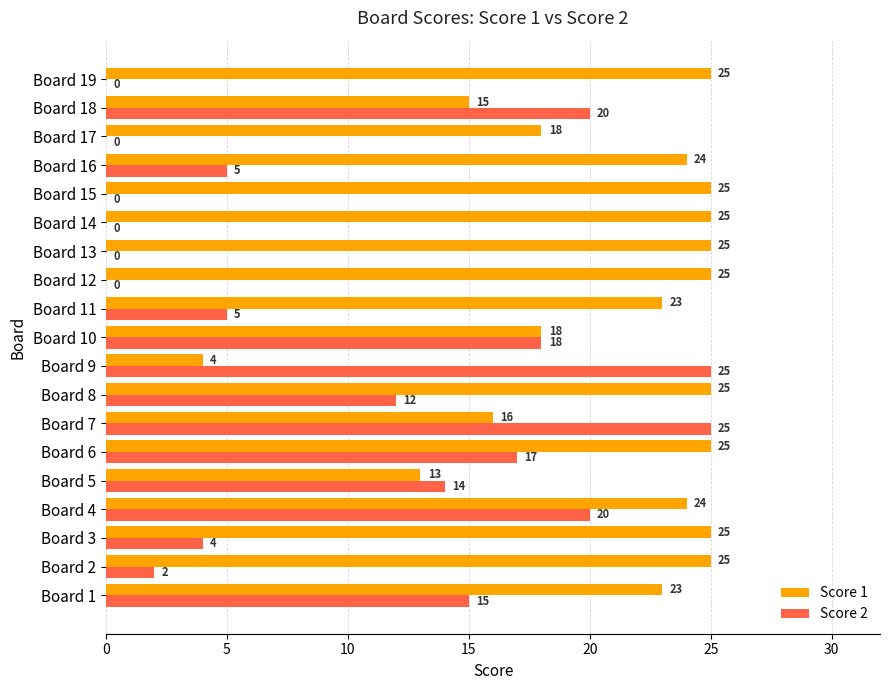

Which series has the largest total across all categories?

Score 1